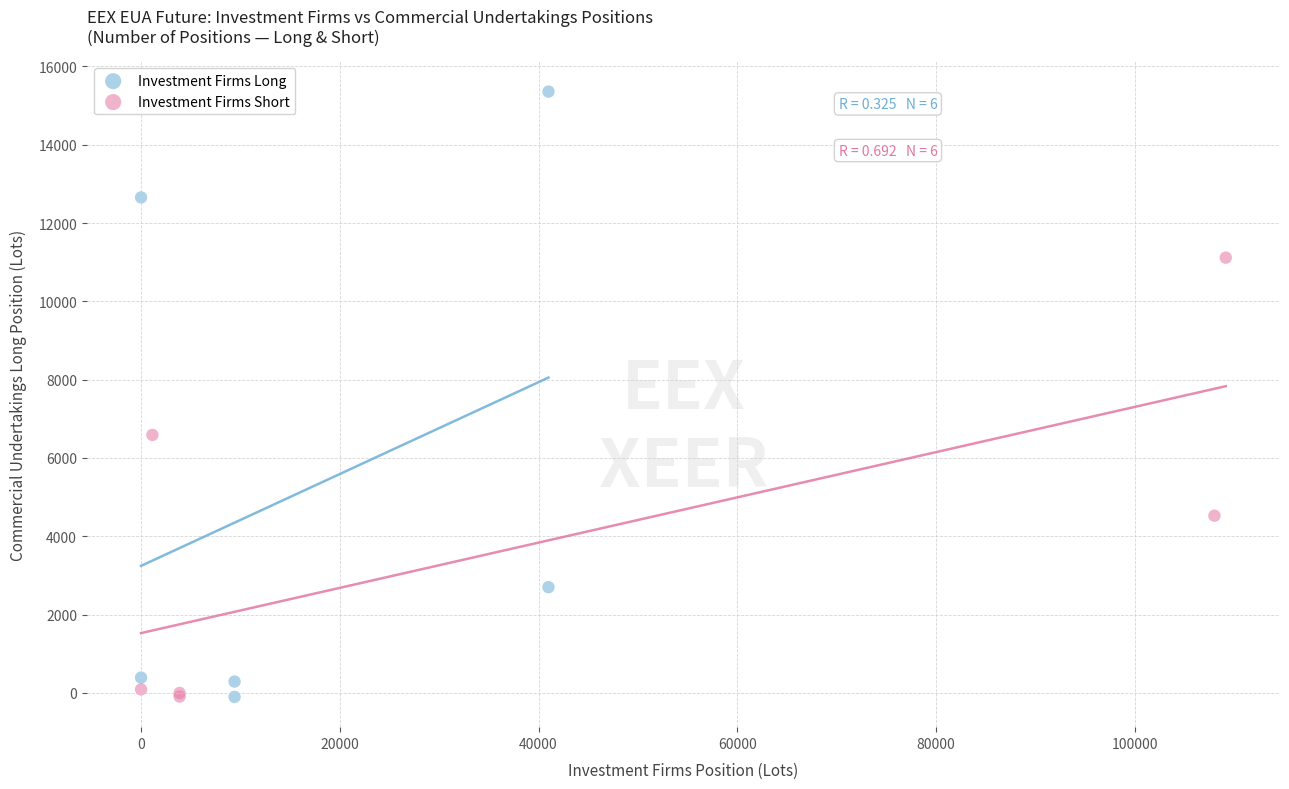

Which series has the largest Y range (max minus min)?

Investment Firms Long